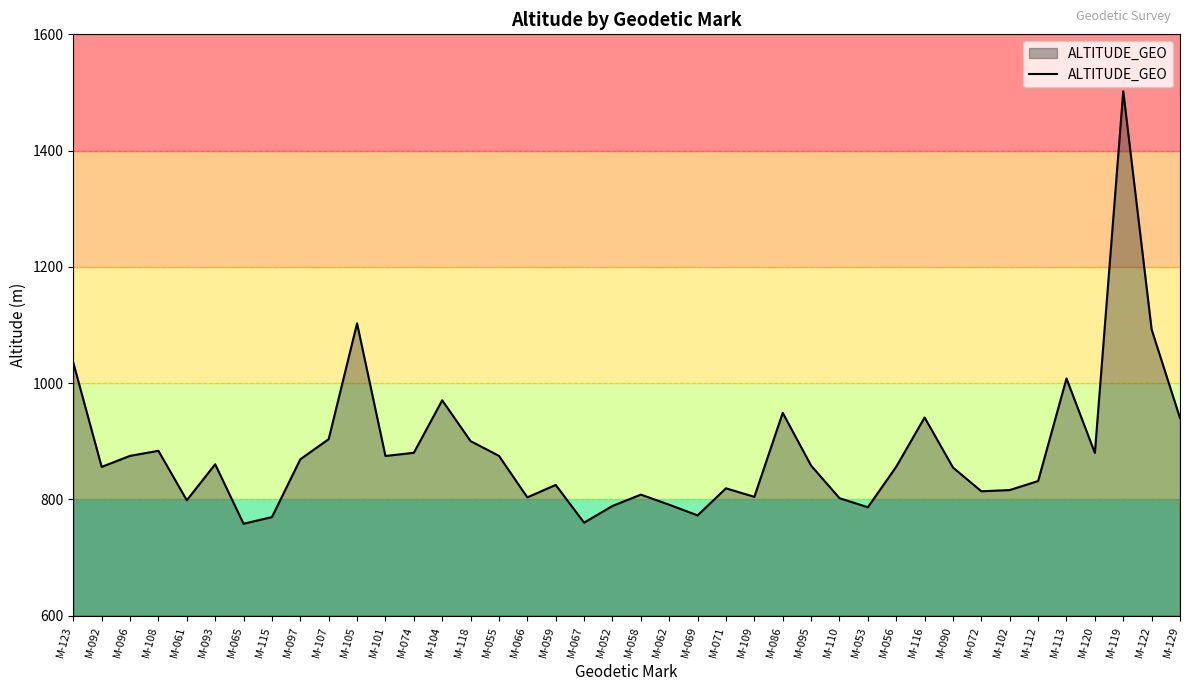

What is the smallest value displayed?

758.2